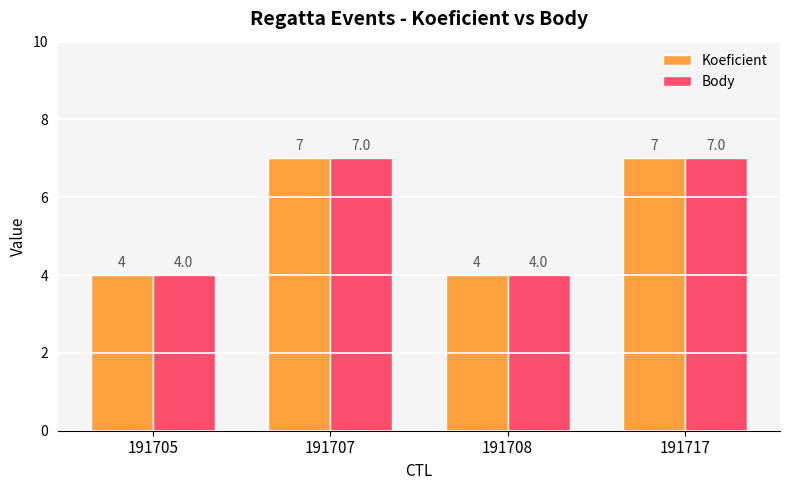

What is the average value of the Body series?

6